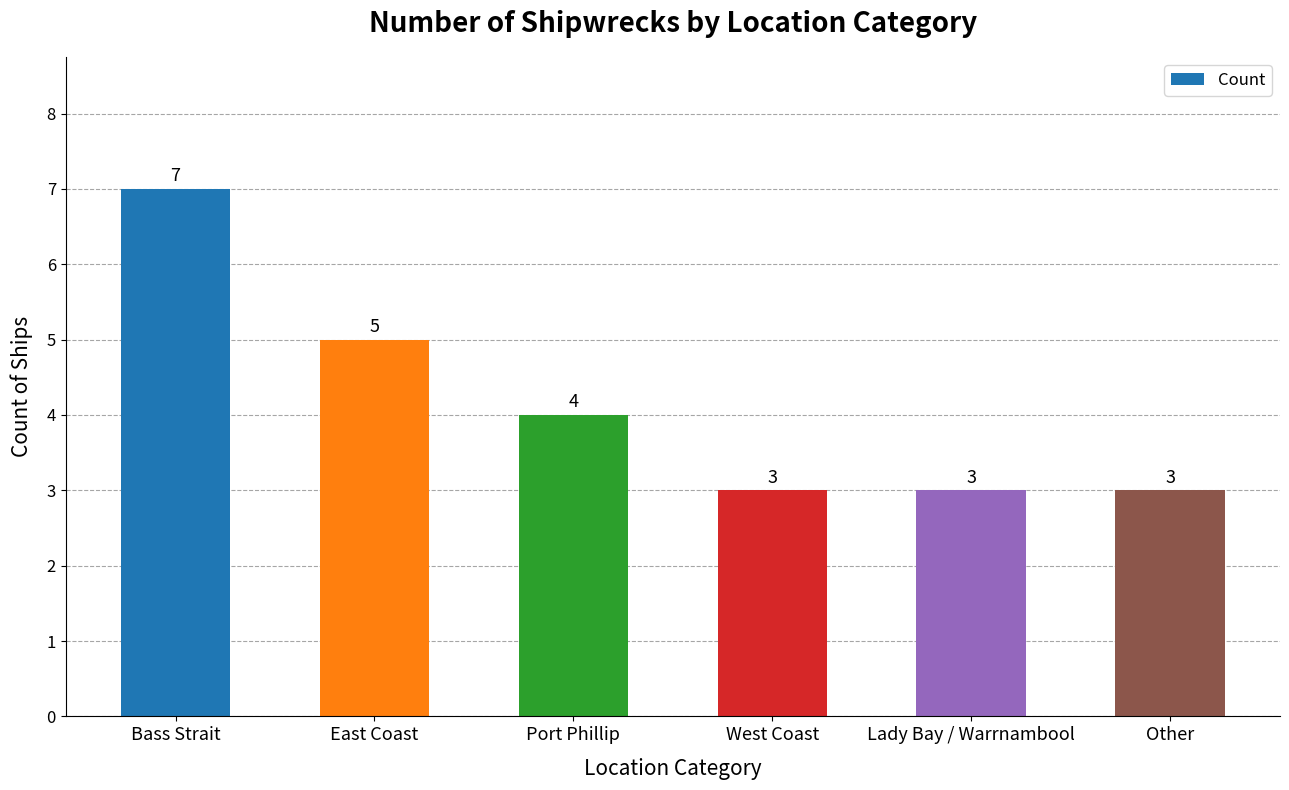

Reading left to right, list all the values displayed in this chart.

7	5	4	3	3	3